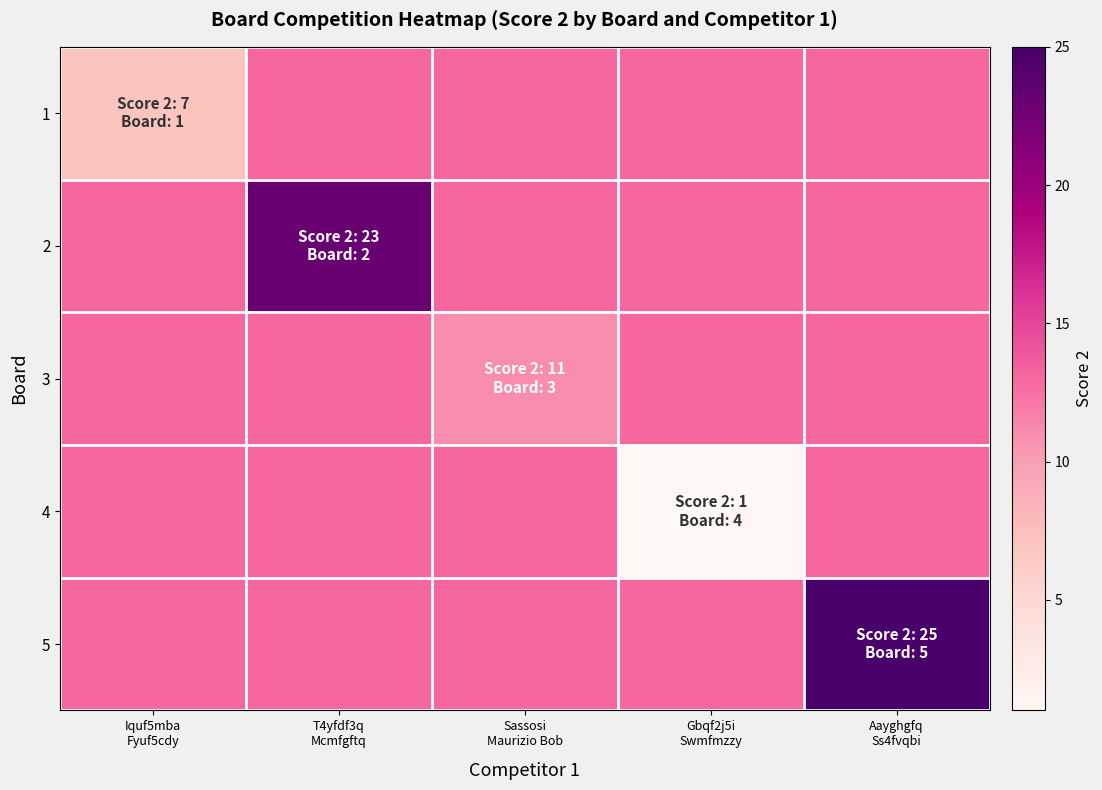

At which category does the chart reach its minimum across all series?

Gbqf2j5i
Swmfmzzy